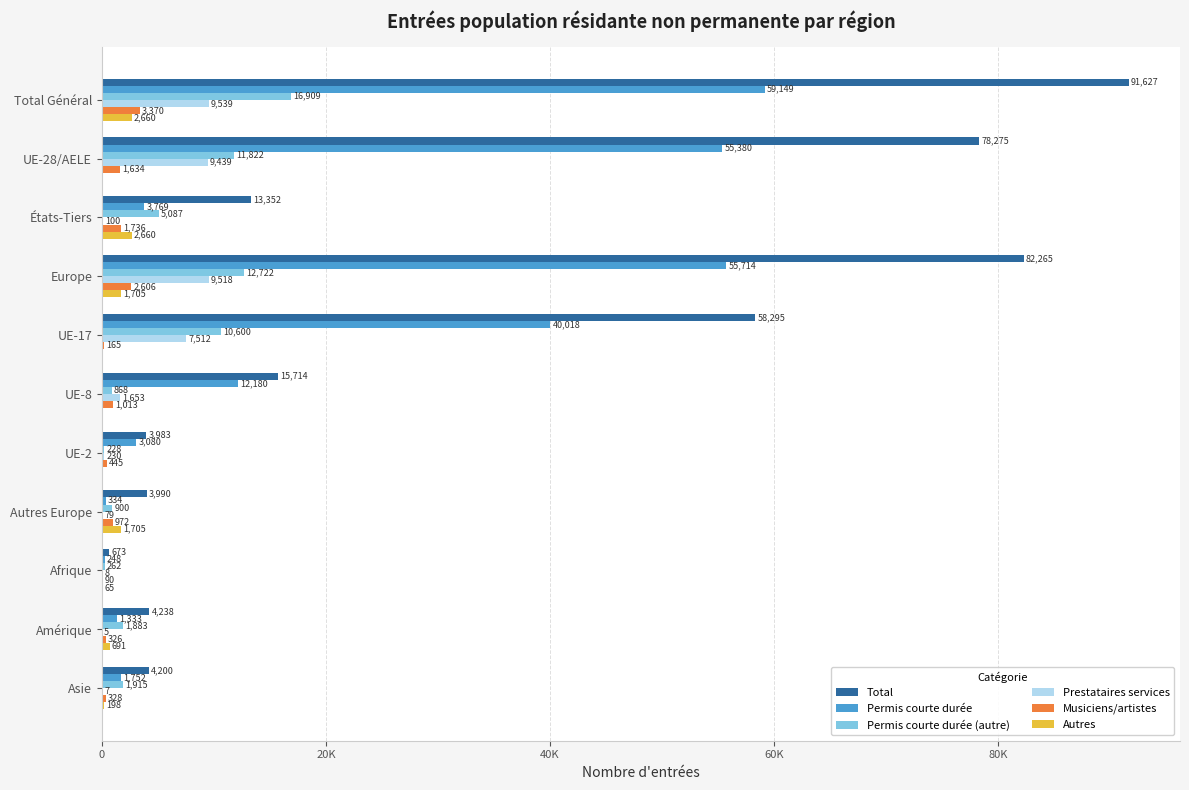

What is the value of the Total bar at the 7th from the left?

3983